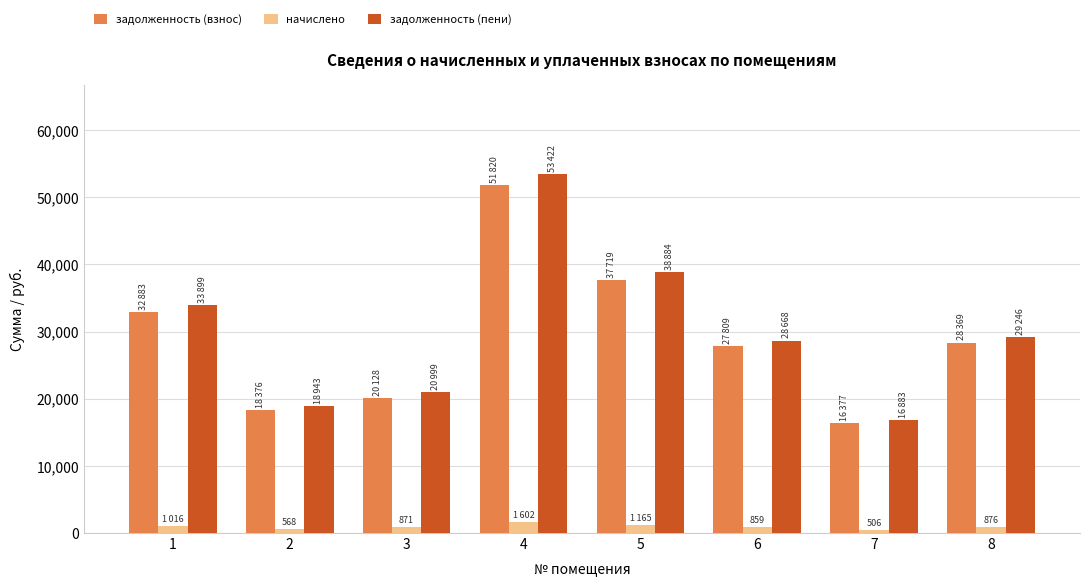

What is the value of the задолженность (пени) bar at the 8th from the left?

29245.9